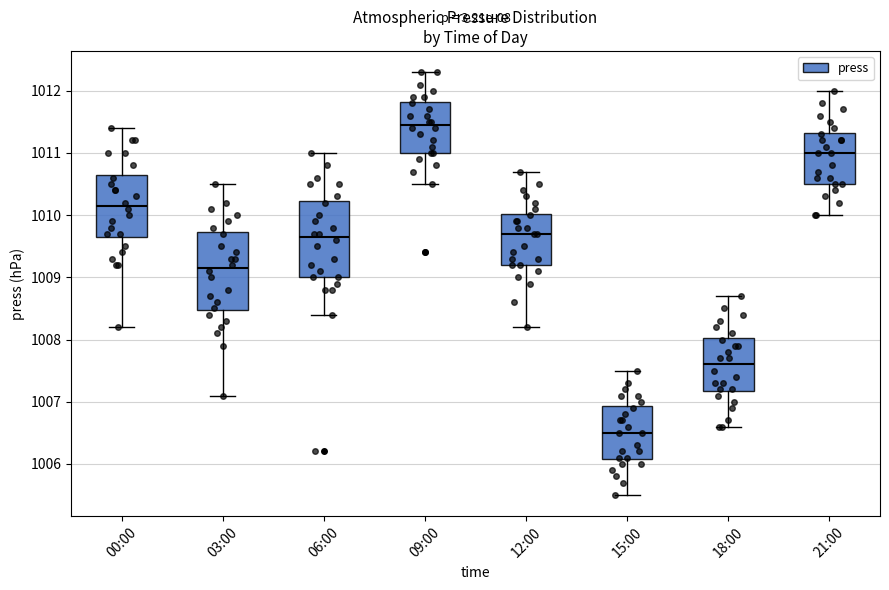

Reading left to right, read every box against the y-axis: the position of its median line, the range the box covers, and the ends of its whiskers. The values are not printed on the chart, so give them approximately, as read against the axis.

00:00: median 1010.2, box 1009.7 to 1010.7, whiskers 1008.2 to 1011.4
03:00: median 1009.2, box 1008.5 to 1009.7, whiskers 1007.1 to 1010.5
06:00: median 1009.7, box 1009.0 to 1010.2, whiskers 1008.4 to 1011.0
09:00: median 1011.5, box 1011.0 to 1011.8, whiskers 1010.5 to 1012.3
12:00: median 1009.7, box 1009.2 to 1010.0, whiskers 1008.2 to 1010.7
15:00: median 1006.5, box 1006.1 to 1006.9, whiskers 1005.5 to 1007.5
18:00: median 1007.6, box 1007.2 to 1008.0, whiskers 1006.6 to 1008.7
21:00: median 1011.0, box 1010.5 to 1011.3, whiskers 1010.0 to 1012.0